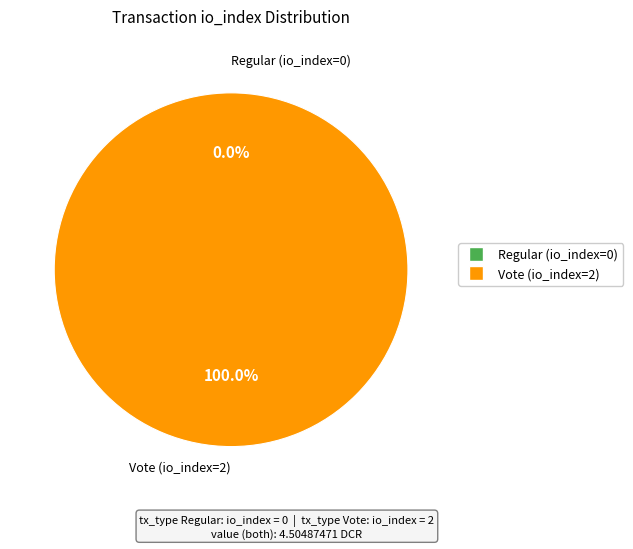

The Regular (io_index=0) slice represents 6% of the pie. True or false?

False